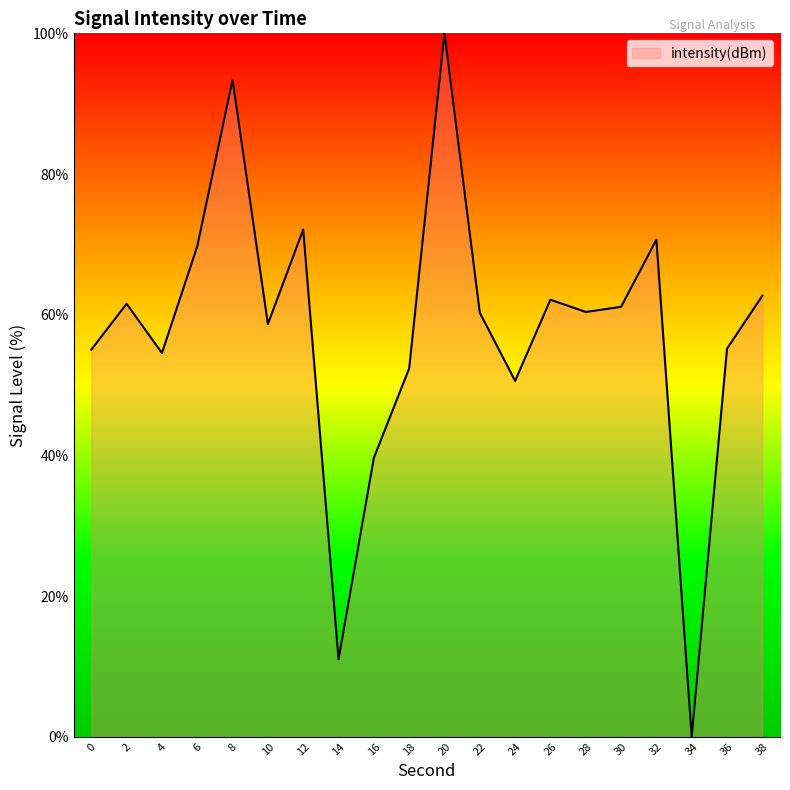

At which category does the chart reach its peak across all series?

20